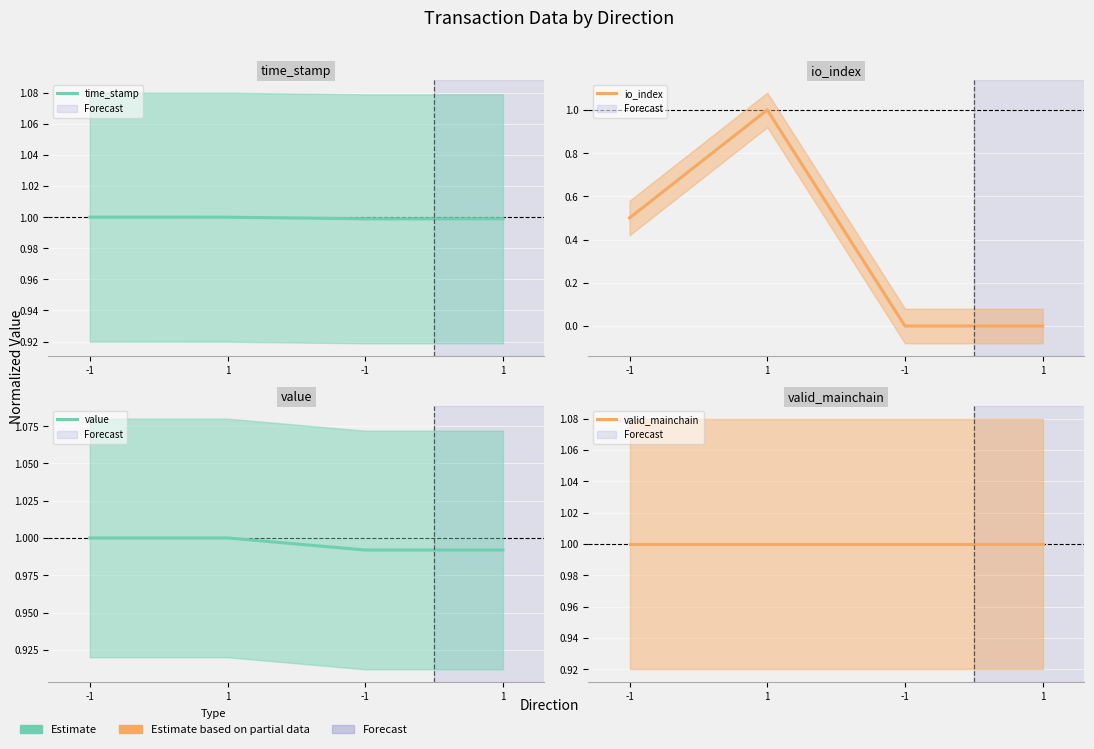

What is the value of the value point at the 3rd from the left?

1.0